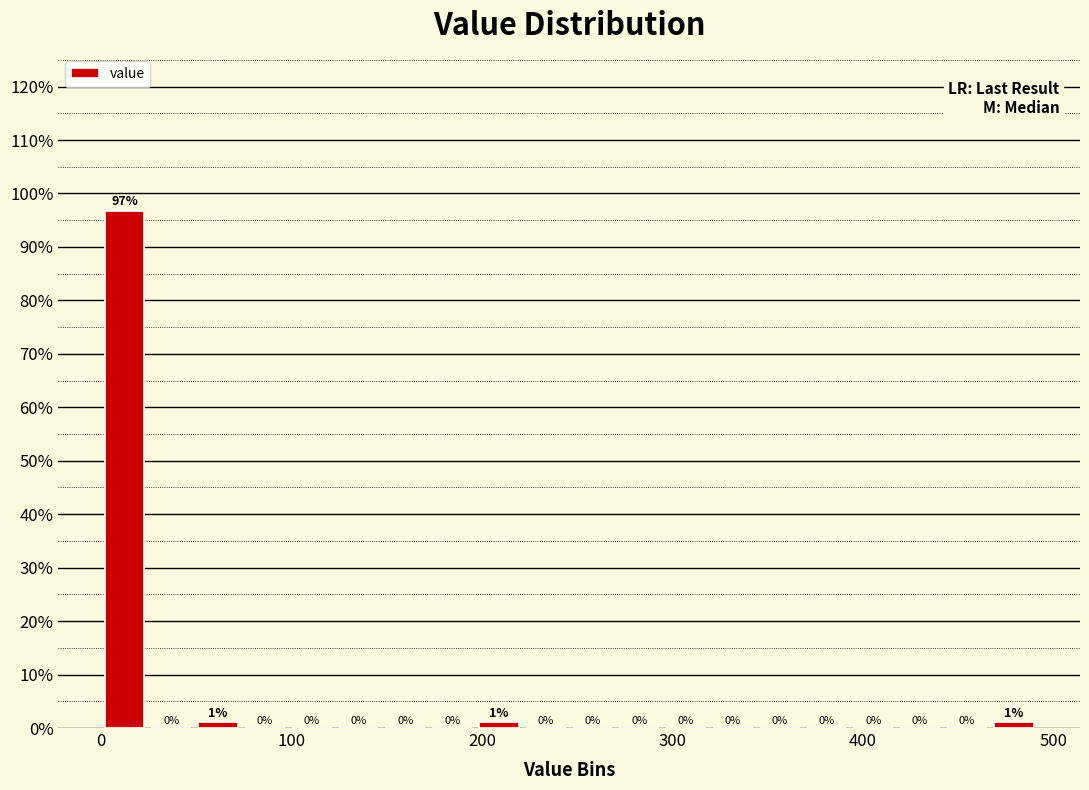

Read against the x-axis, roughly where is the centre of the tallest bar?

10